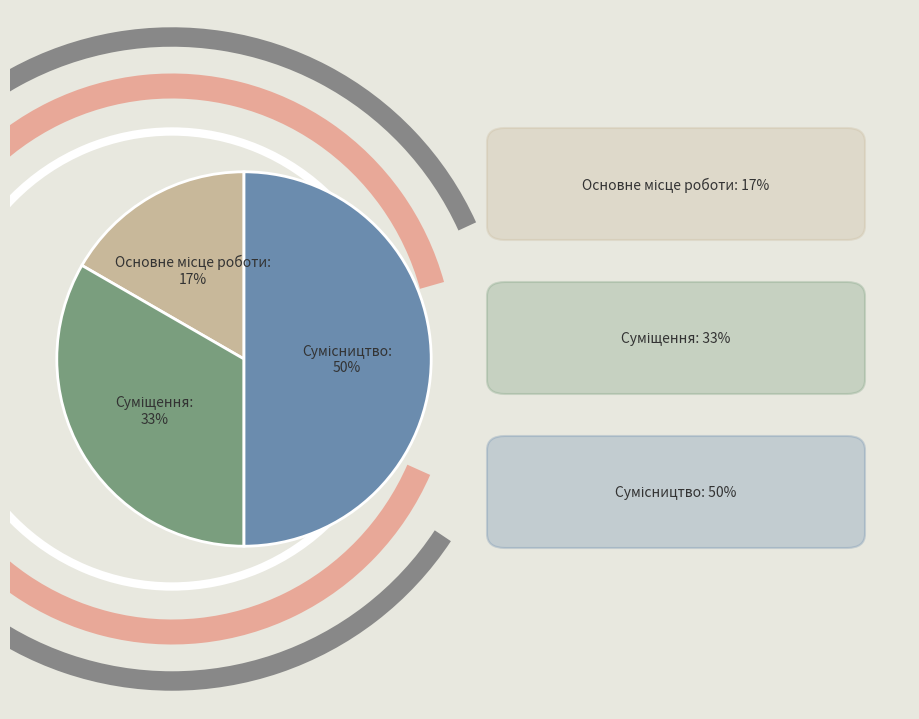

To the nearest percent, what is the difference between the largest and smallest slice percentages?

33%